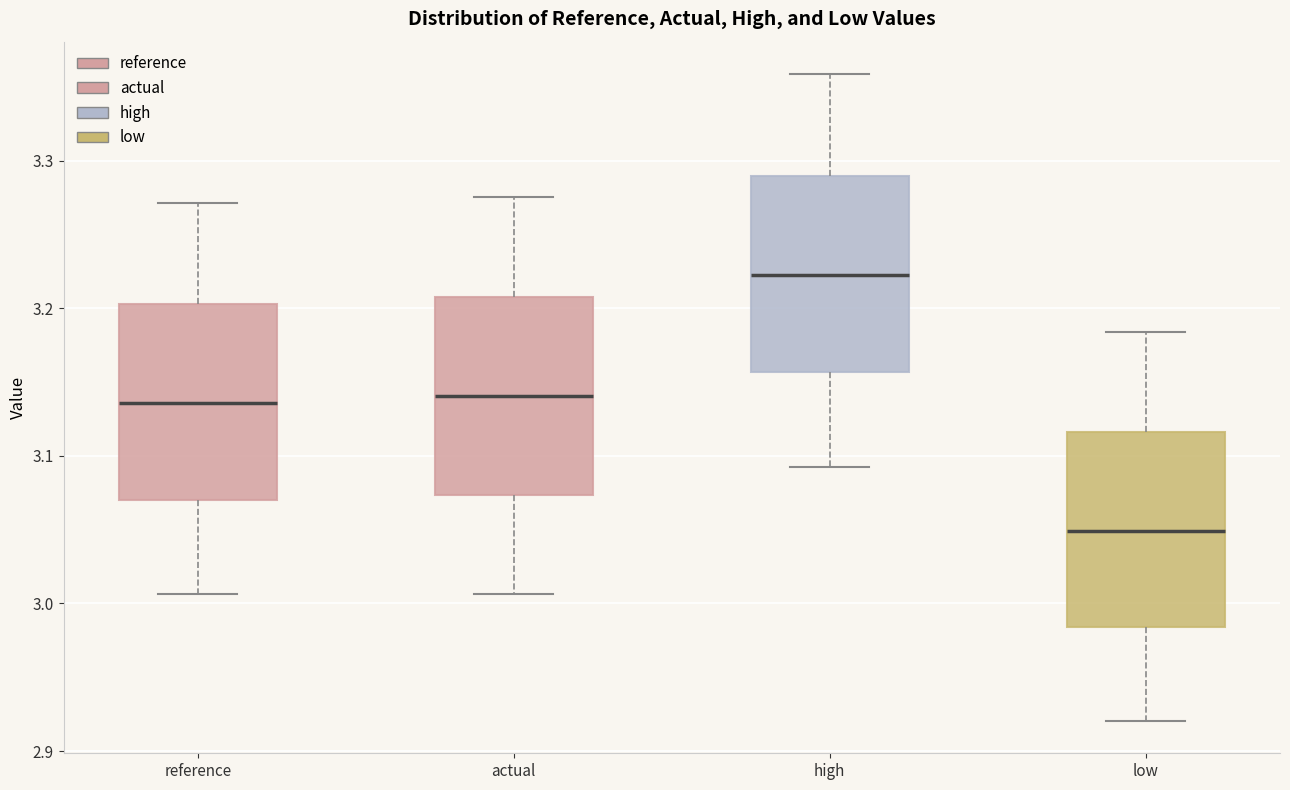

Where does the lower whisker of the box for reference end on the y-axis? The values are not printed on the chart, so give them approximately, as read against the axis.

3.01